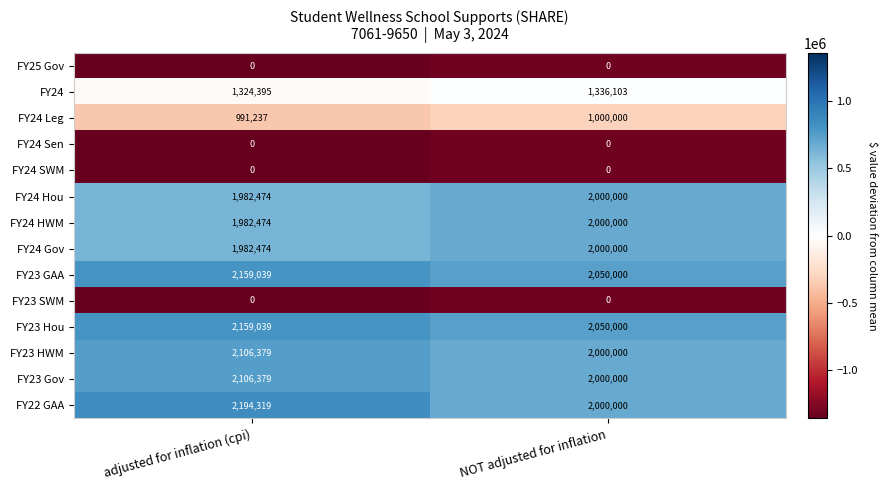

Reading left to right, extract all data points from this chart.

FY25 Gov: 0	0
FY24: 1324395	1336103
FY24 Leg: 991237	1000000
FY24 Sen: 0	0
FY24 SWM: 0	0
FY24 Hou: 1982474	2000000
FY24 HWM: 1982474	2000000
FY24 Gov: 1982474	2000000
FY23 GAA: 2159039	2050000
FY23 SWM: 0	0
FY23 Hou: 2159039	2050000
FY23 HWM: 2106379	2000000
FY23 Gov: 2106379	2000000
FY22 GAA: 2194319	2000000